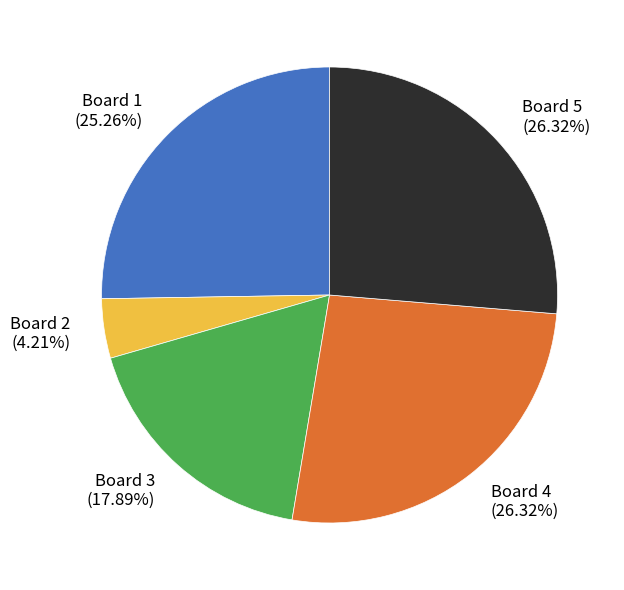

True or false: Board 5 accounts for 26% of the total.

True